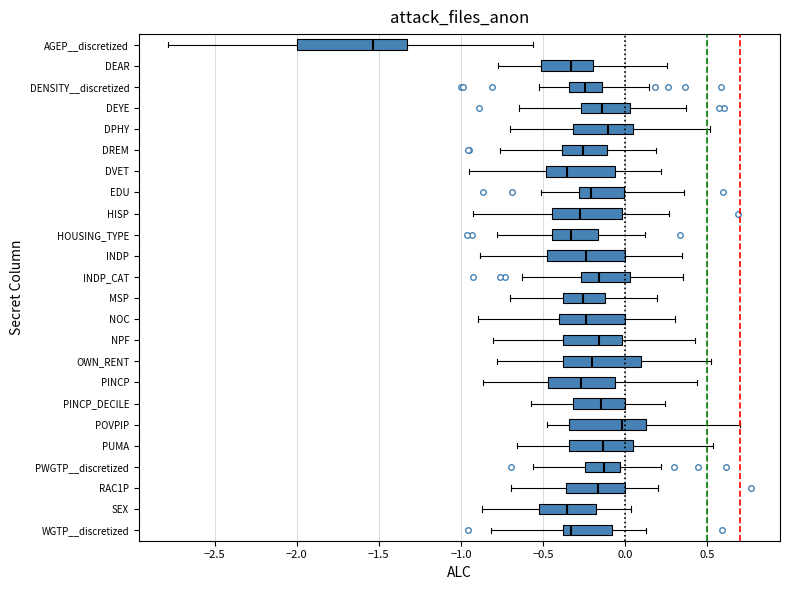

Which box has the furthest to the right median line?

POVPIP